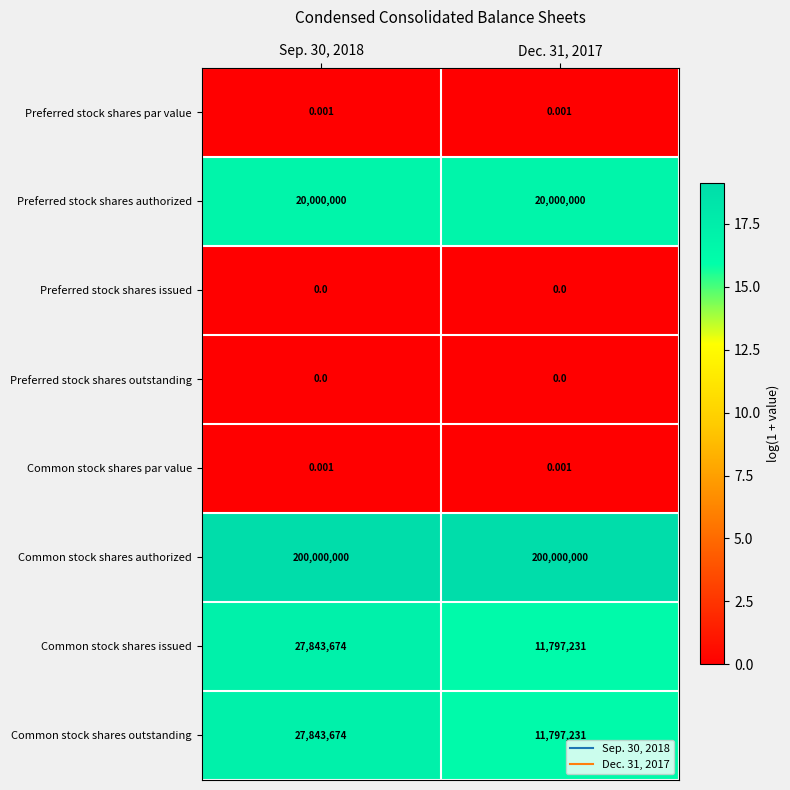

Is the value of Preferred stock shares issued at Sep. 30, 2018 greater than the value of Common stock shares par value at Sep. 30, 2018?

No